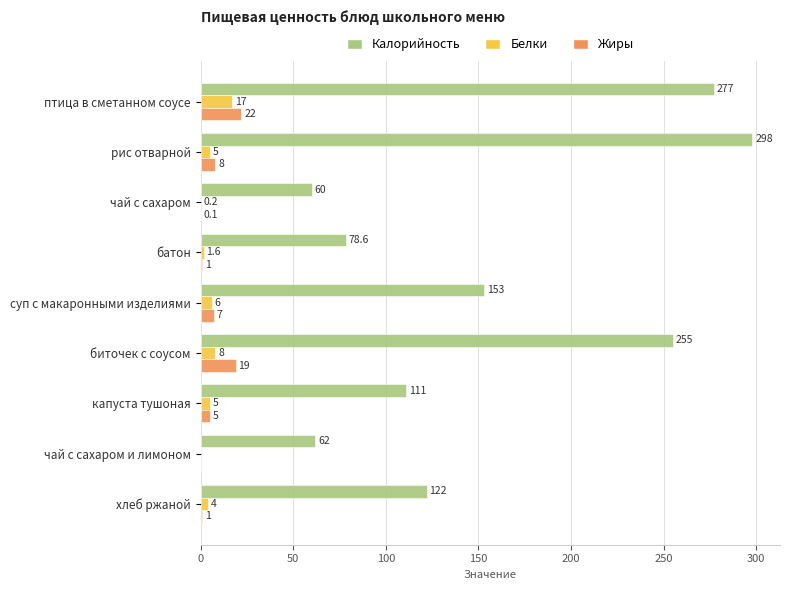

What is the sum of the Белки values at биточек с соусом and хлеб ржаной?

12.0